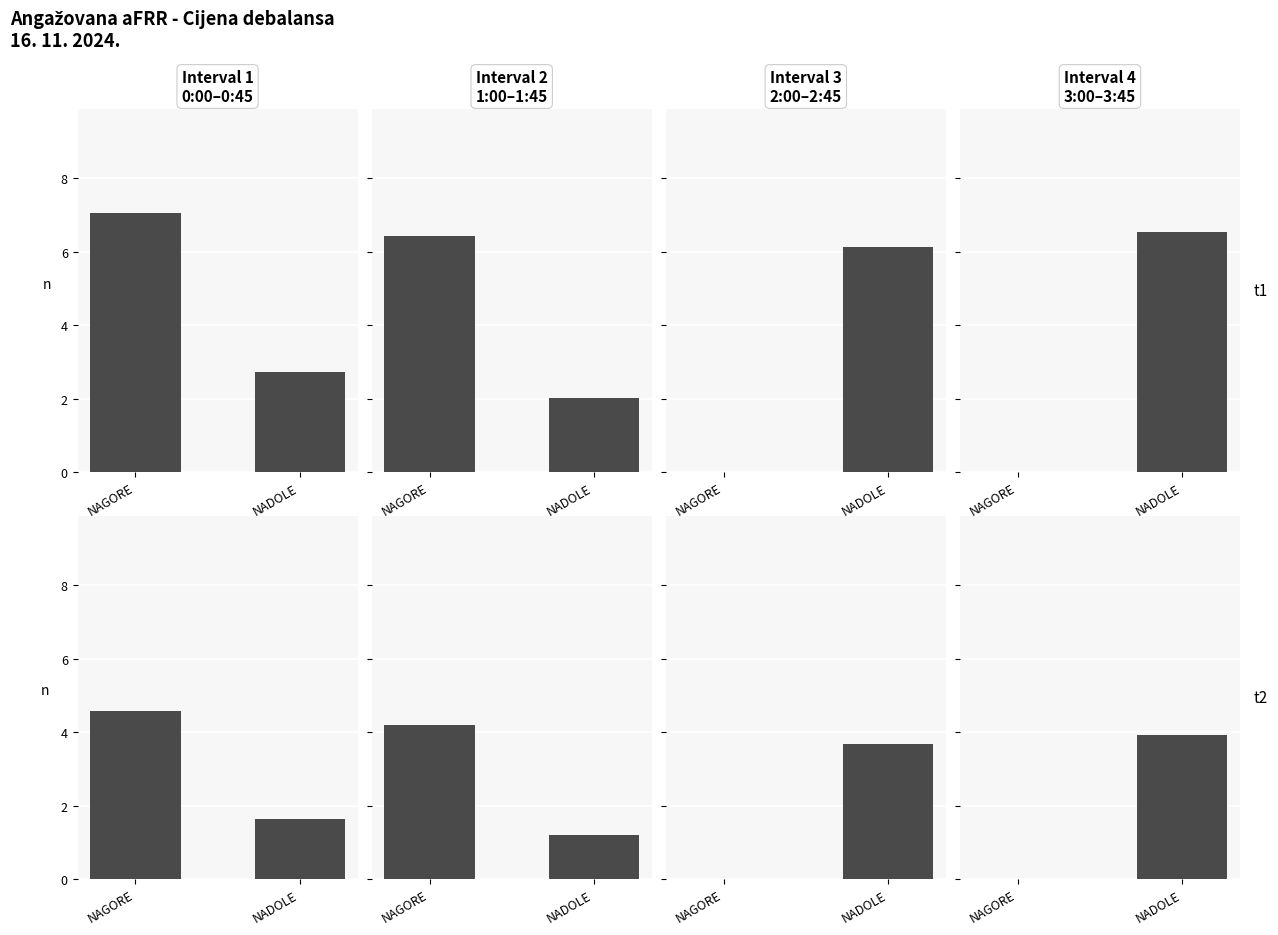

At which category does the chart reach its peak across all series?

NAGORE